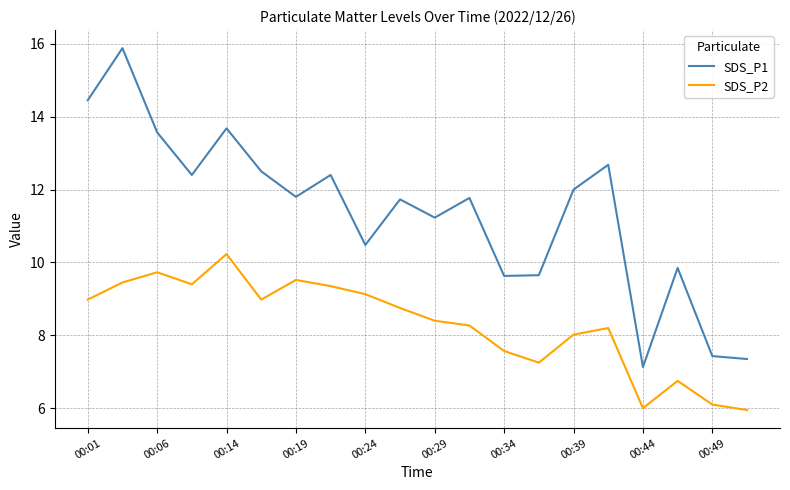

In SDS_P2, how many points are higher than both neighbors (excluding endpoints)?

5